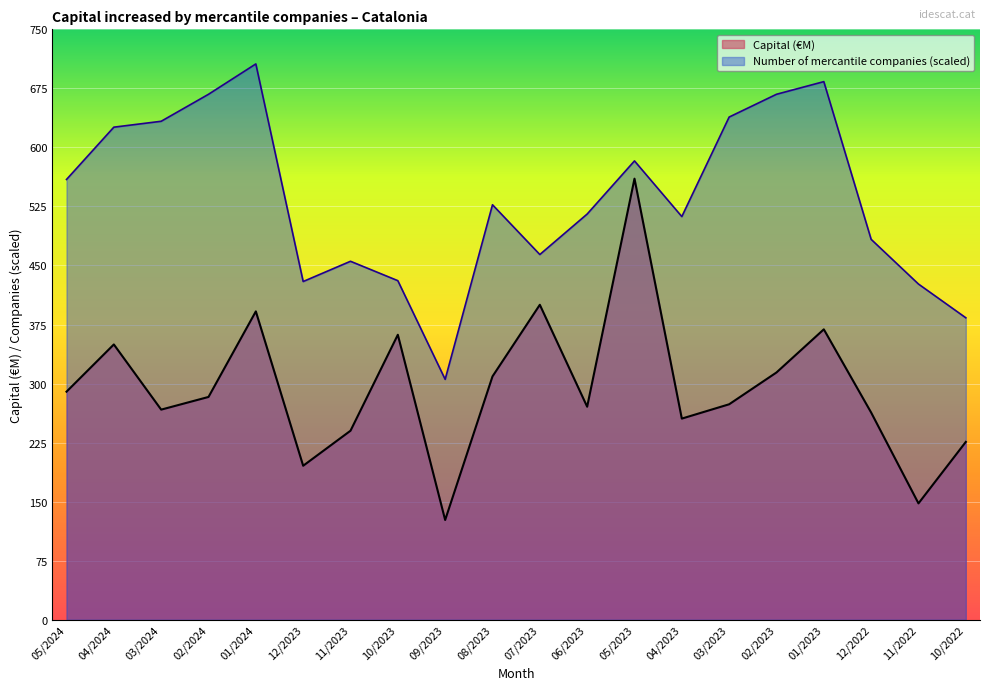

What is the difference between the maximum and second lowest values in the Number of mercantile companies series?

322.5